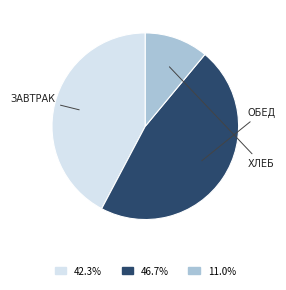

How many slices are in this pie chart?

3